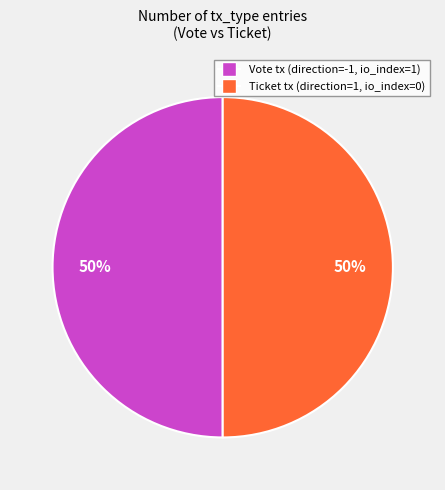

How many segments does this pie chart have?

2